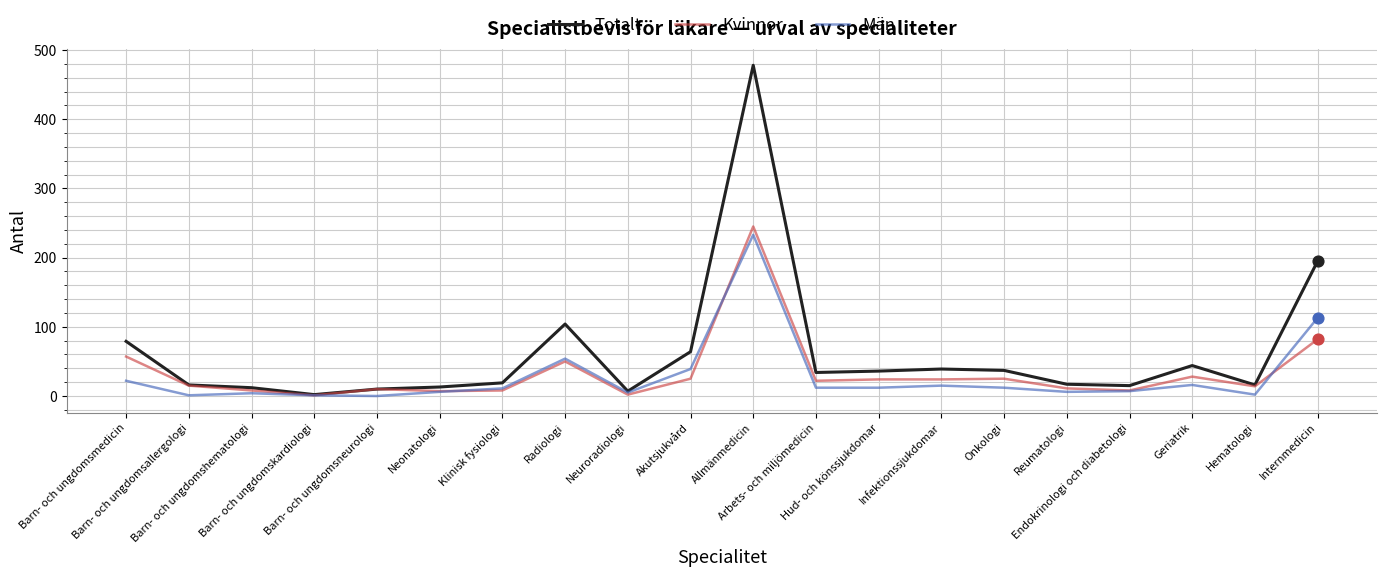

Which series has the widest spread of values?

Totalt